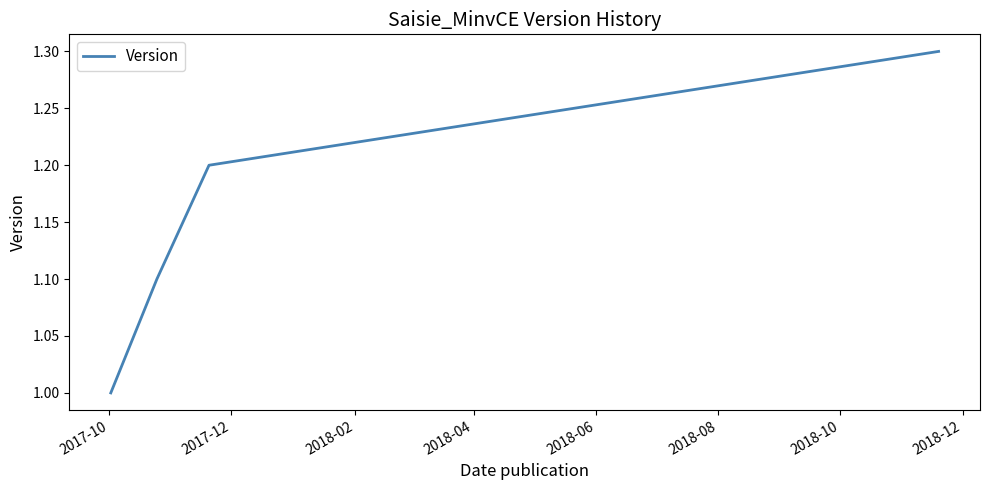

What is the sum of all values?

4.6